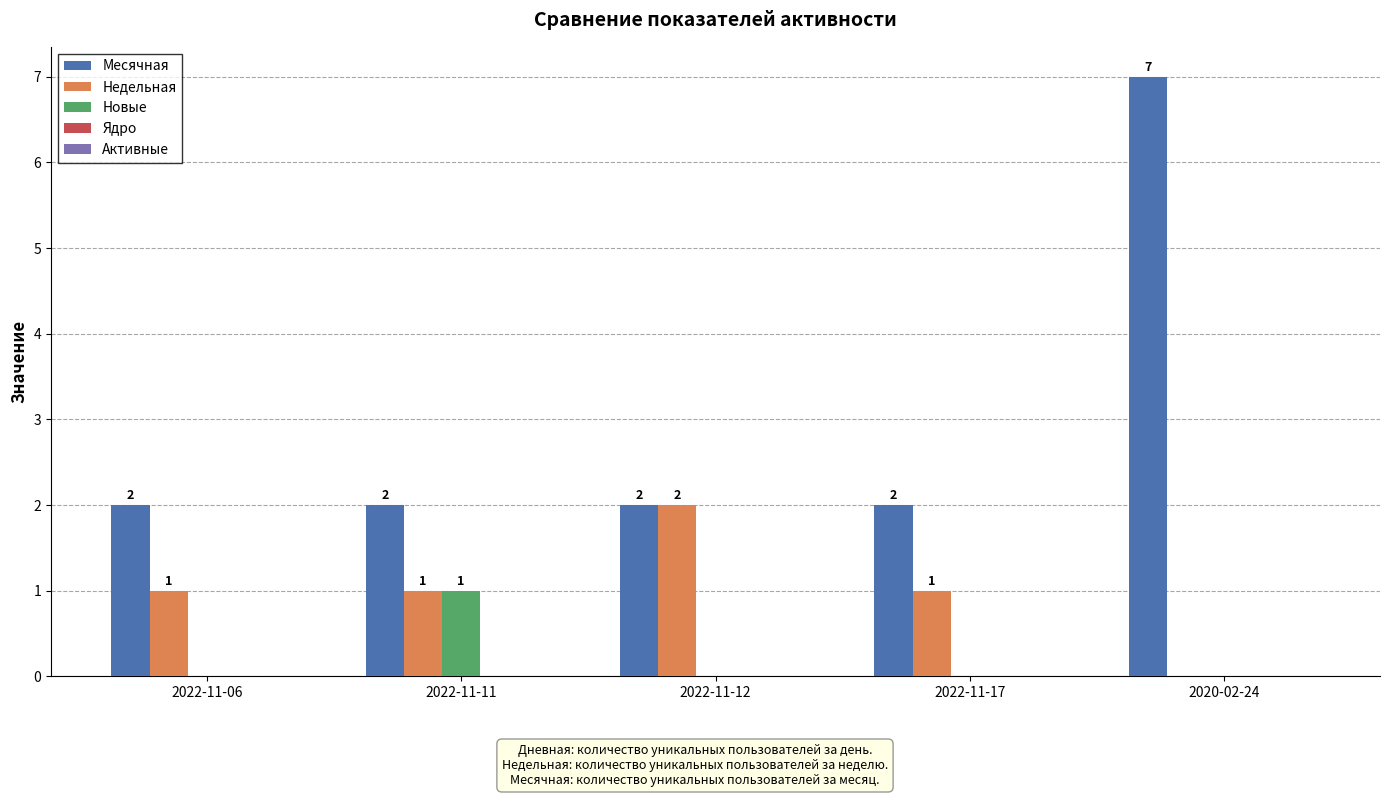

What is the total value across all series at 2022-11-12?

4